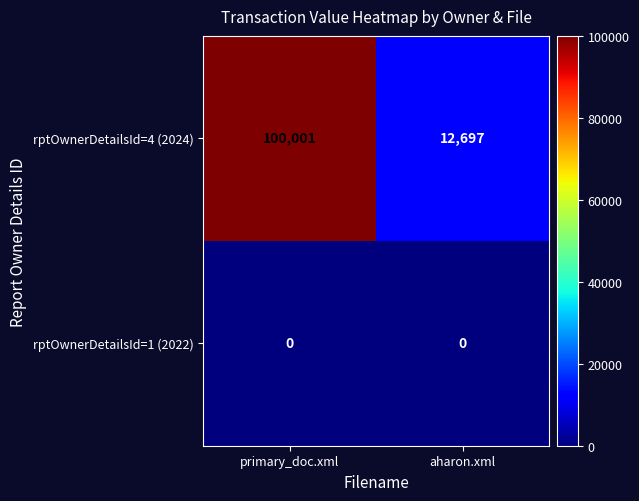

Which series changed the most between primary_doc.xml and aharon.xml?

rptOwnerDetailsId=4 (2024)